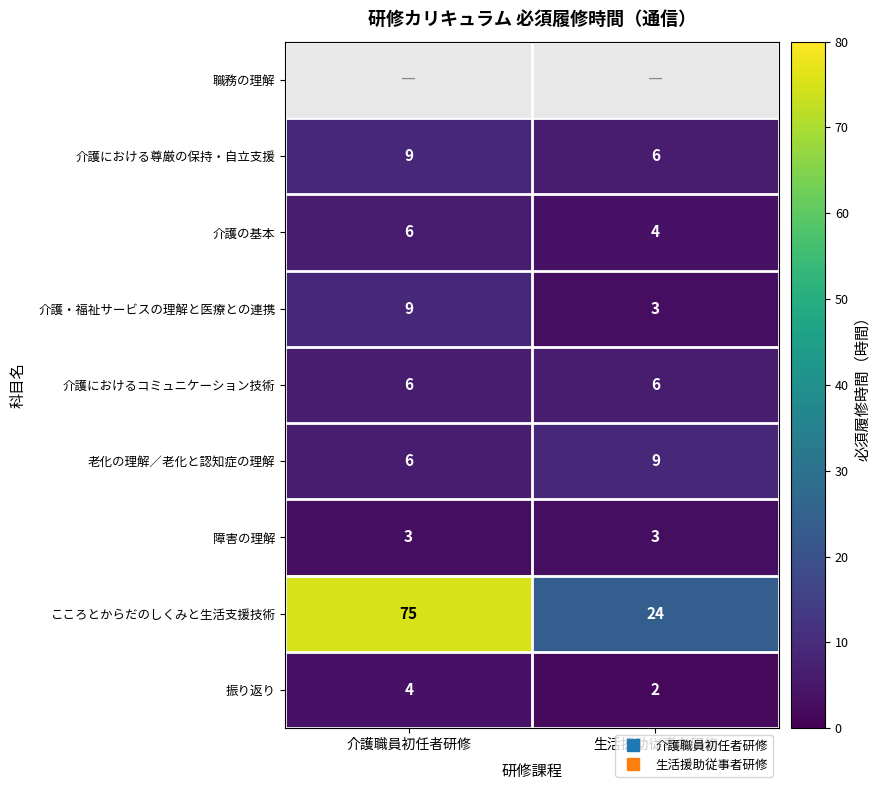

True or false: 介護におけるコミュニケーション技術 has a value of 10.4 at 生活援助従事者研修.

False